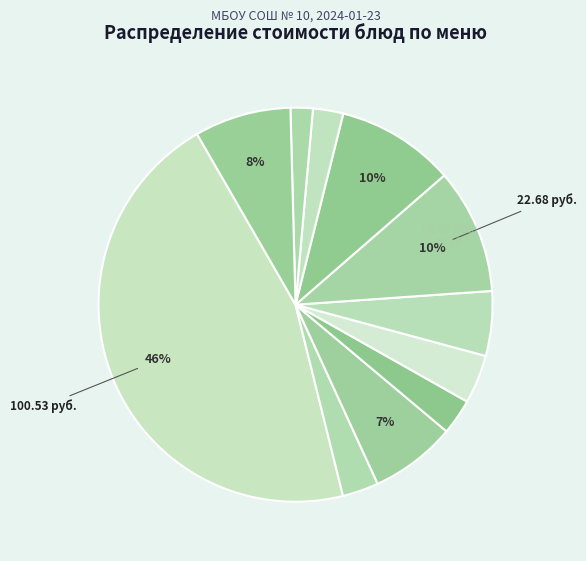

Count the number of slices in the pie.

11